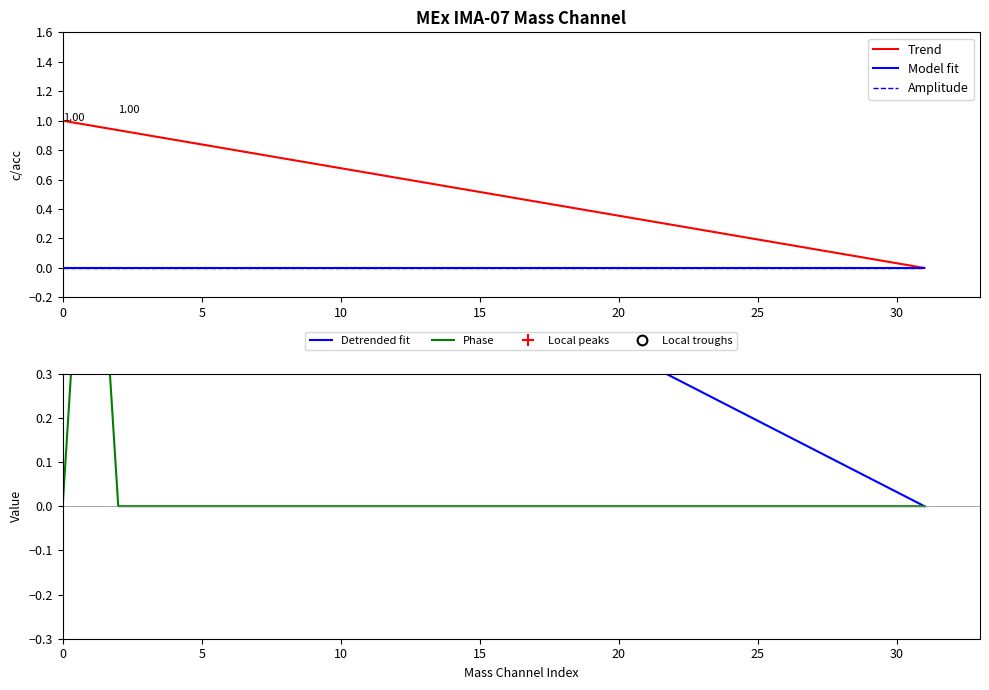

What is the total value across all series at 16?

1.0